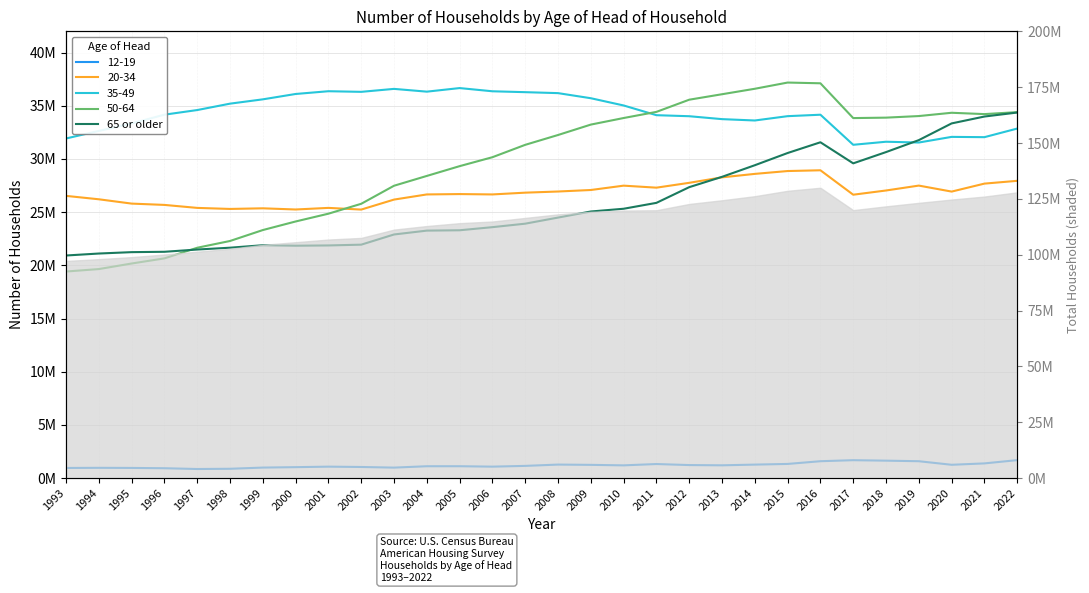

How many data points are above 24489121?

14